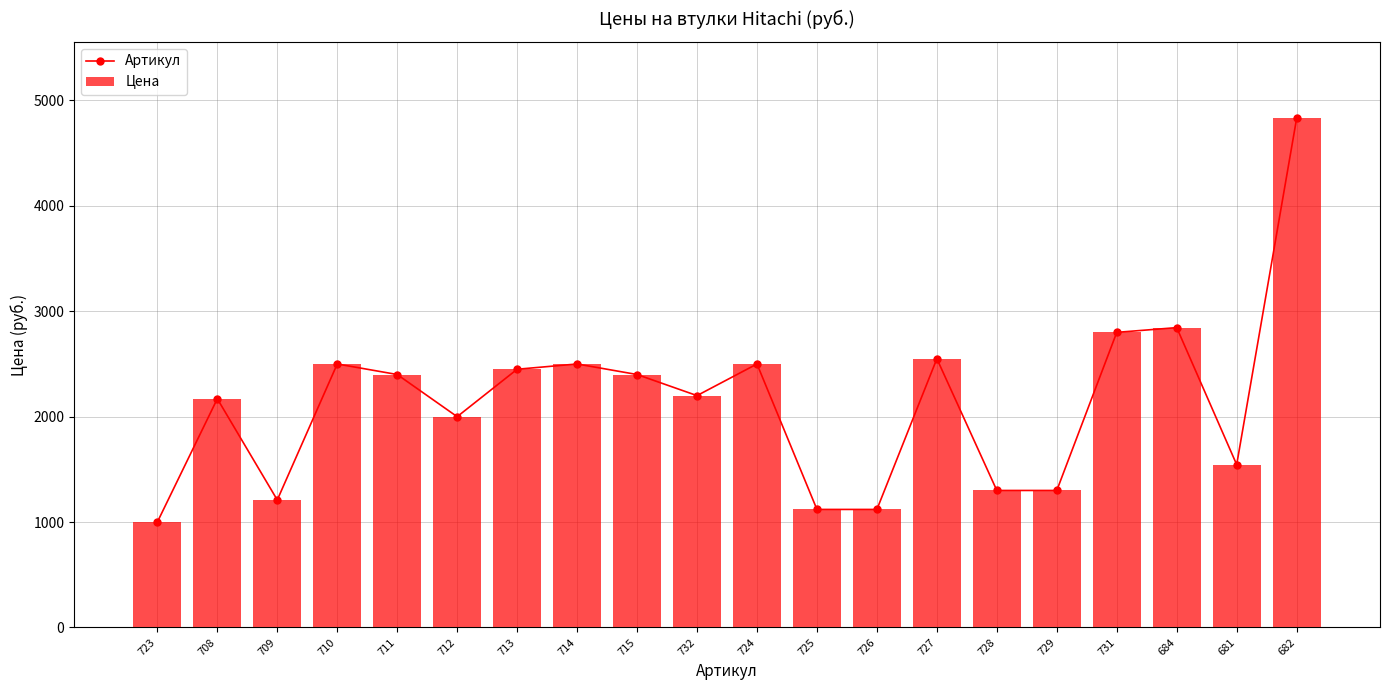

Is it true that Цена equals 520 at 726?

False